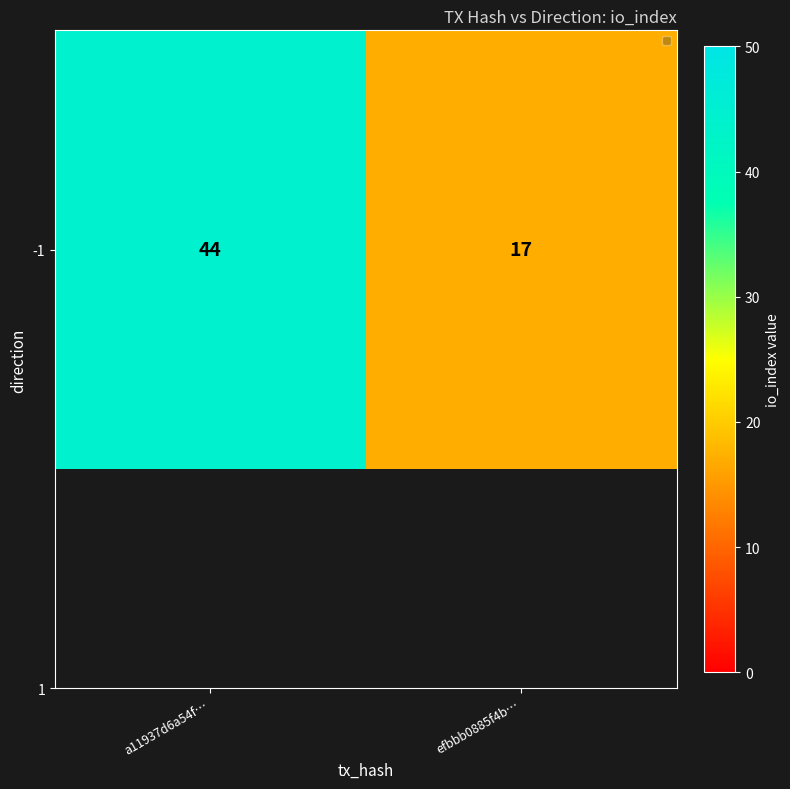

Approximately how many times larger is the value at efbbb0885f4b… compared to a11937d6a54f…?

0.4